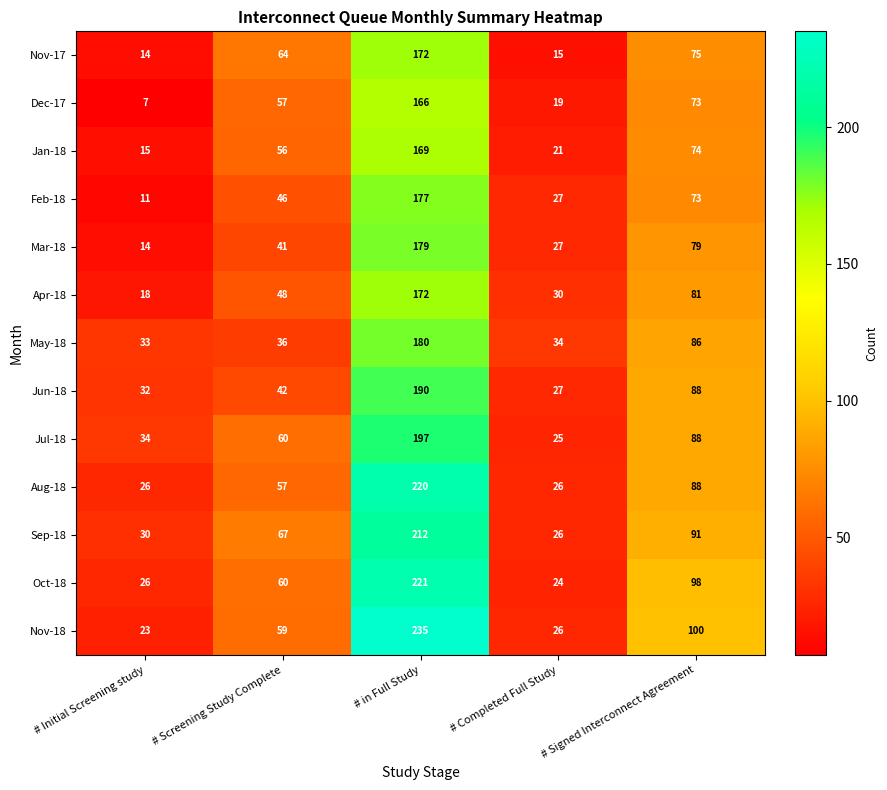

At how many categories does at least one series exceed 9?

5